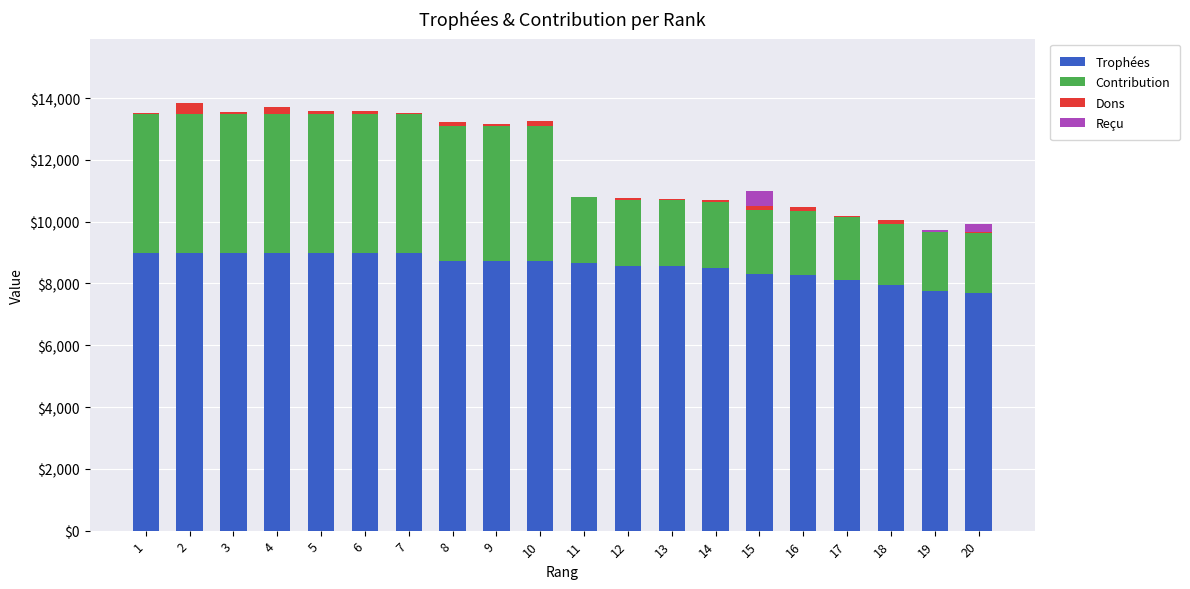

The value of Trophées at 9 is 8730. True or false?

True